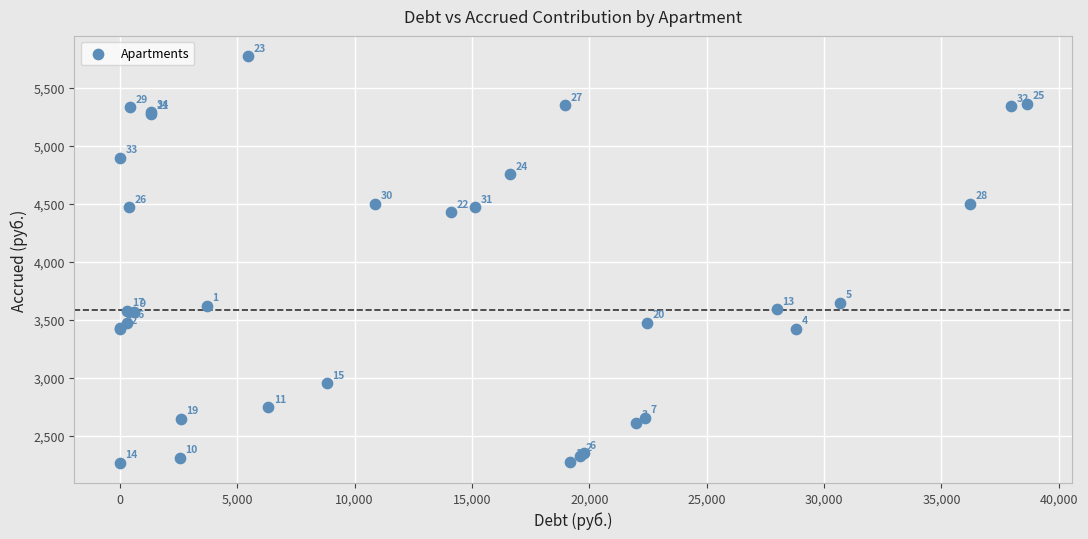

What Y value in the scatter plot is closest to 4021?

3645.6